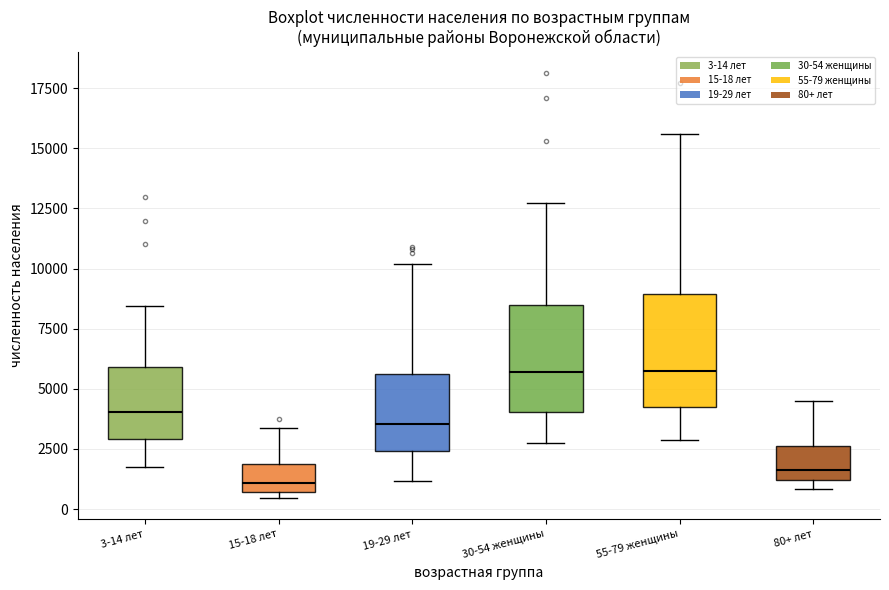

Reading left to right, read every box against the y-axis: the position of its median line, the range the box covers, and the ends of its whiskers. The values are not printed on the chart, so give them approximately, as read against the axis.

3-14 лет: median 4000, box 3000 to 6000, whiskers 1500 to 8500
15-18 лет: median 1000, box 500 to 2000, whiskers 500 (just below the box's lower edge) to 3500
19-29 лет: median 3500, box 2500 to 5500, whiskers 1000 to 10000
30-54 женщины: median 5500, box 4000 to 8500, whiskers 3000 to 12500
55-79 женщины: median 5500, box 4000 to 9000, whiskers 3000 to 15500
80+ лет: median 1500, box 1000 to 2500, whiskers 1000 (just below the box's lower edge) to 4500